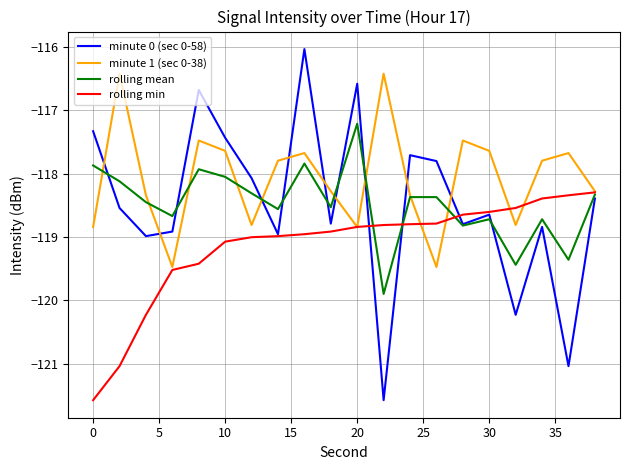

Which series has the largest total across all categories?

minute 1 (sec 0-38)